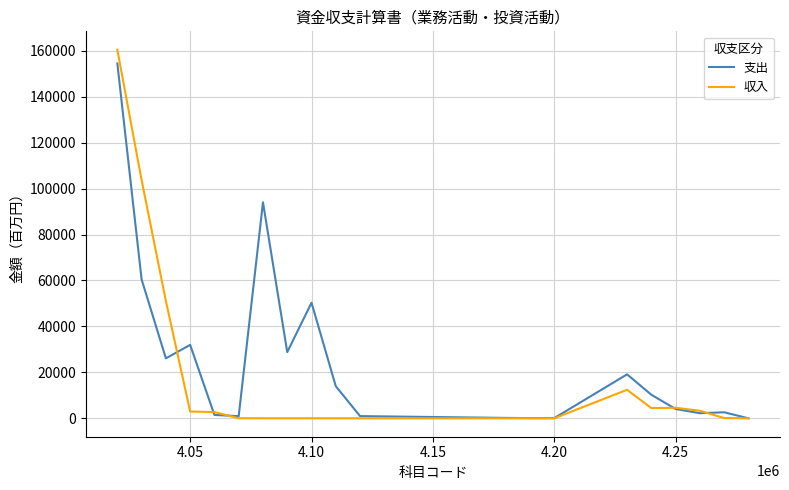

Which series has the largest total across all categories?

支出